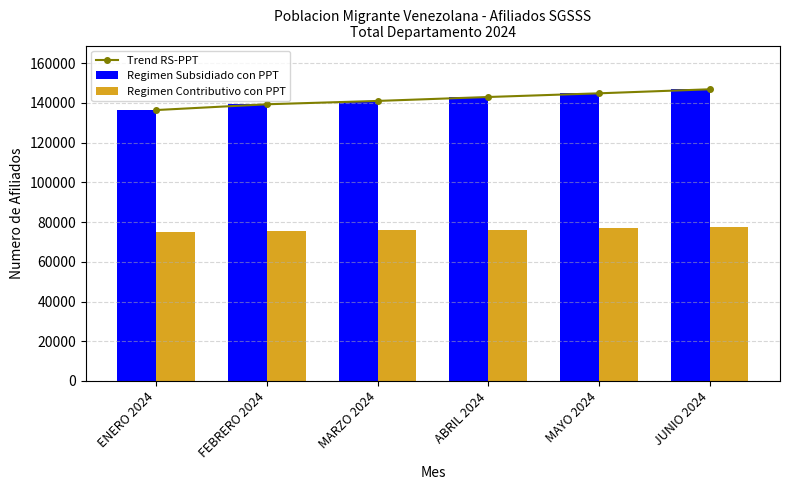

Count the number of categories in the chart.

6